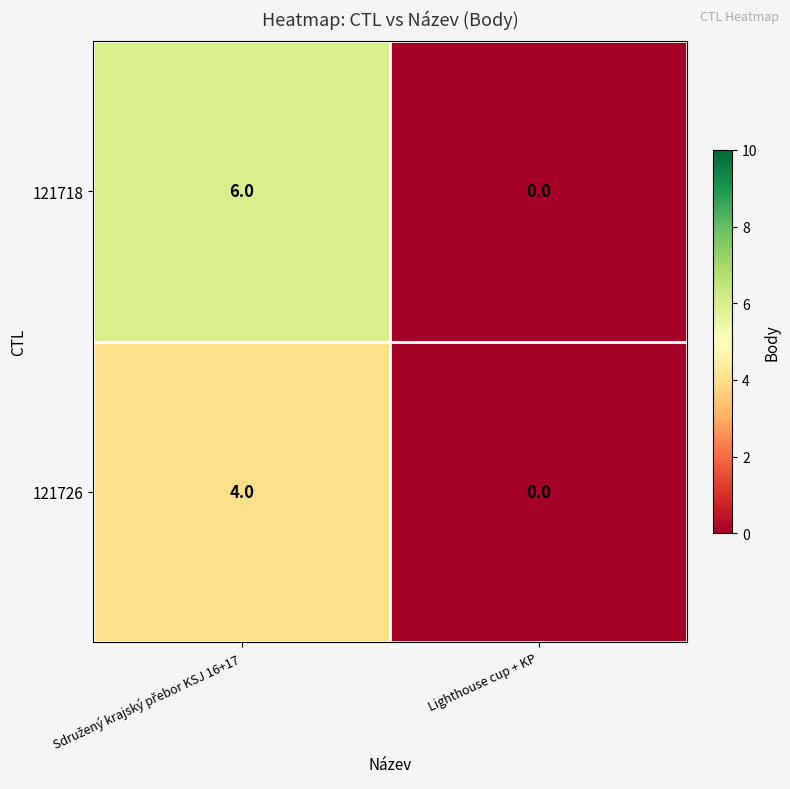

List the series in order of their peak value, lowest first.

121726, 121718